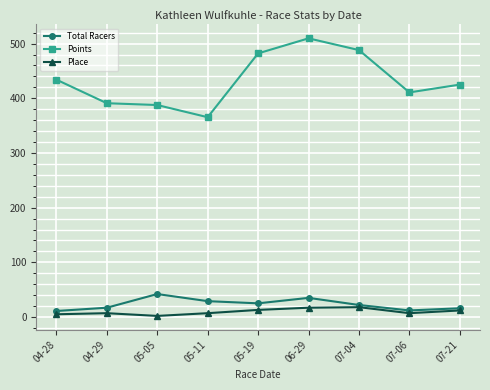

Between 05-05 and 06-29, which series saw the biggest shift?

Points